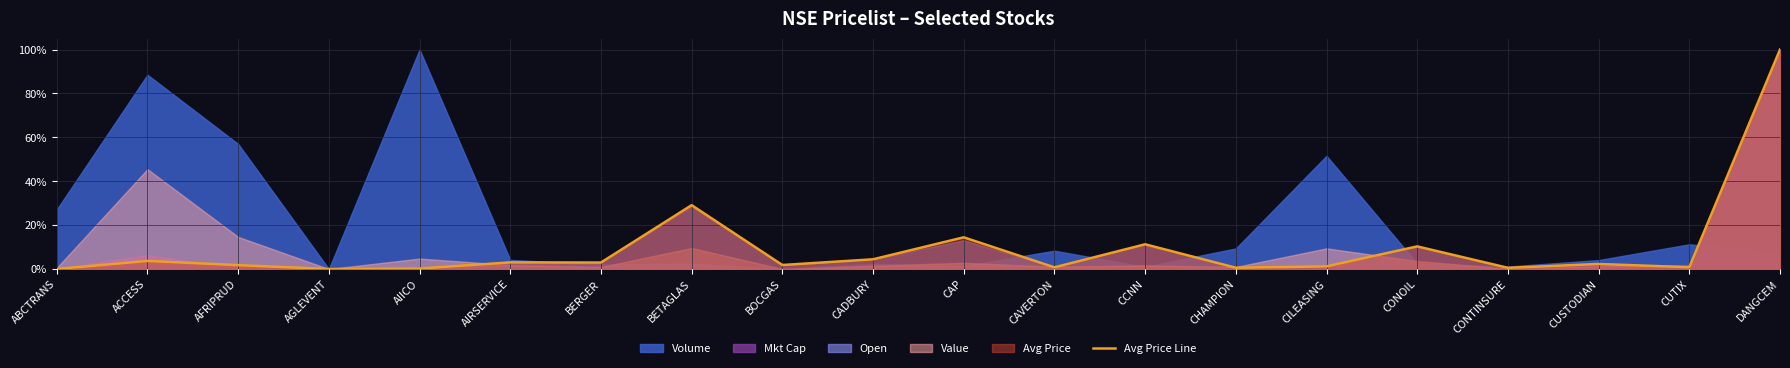

True or false: Avg Price Line has a value of 4.4 at CADBURY.

True